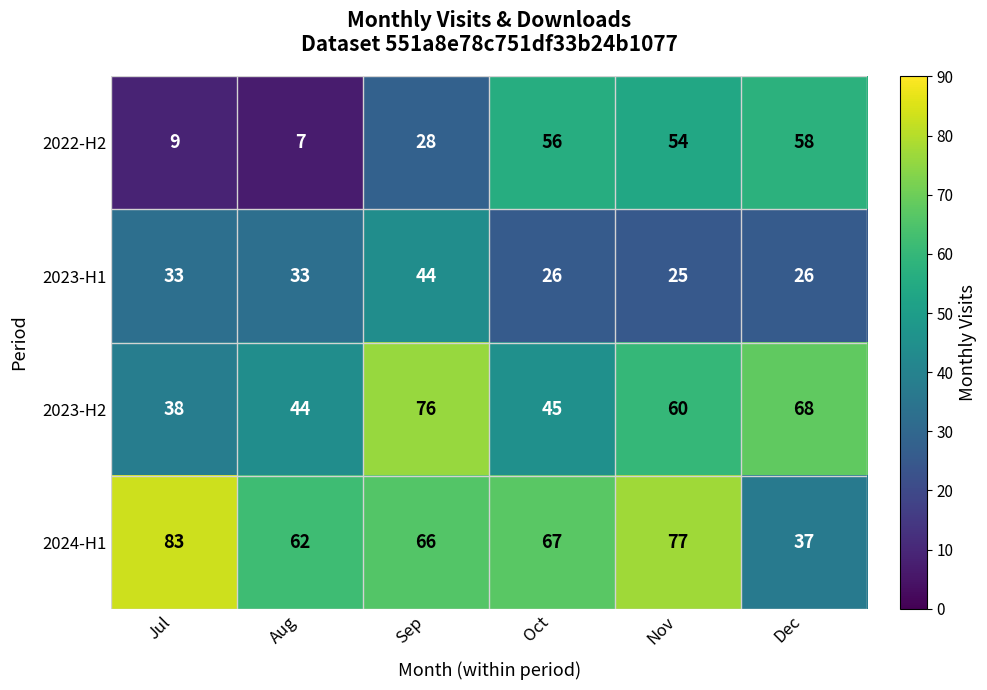

Reading right to left, transcribe all the data shown in this chart.

2022-H2: 58	54	56	28	7	9
2023-H1: 26	25	26	44	33	33
2023-H2: 68	60	45	76	44	38
2024-H1: 37	77	67	66	62	83